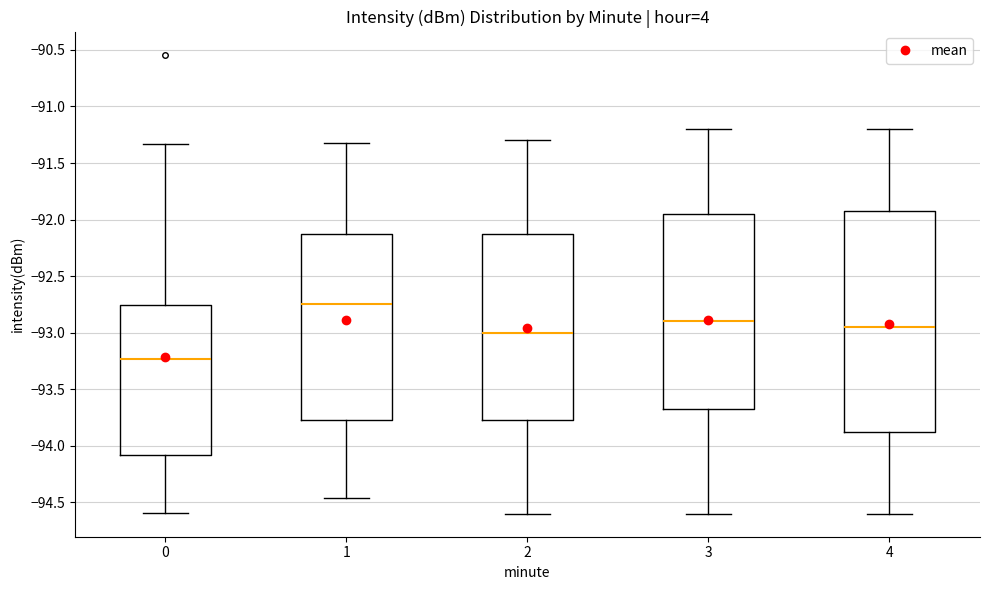

Which box's median line is the lowest?

0